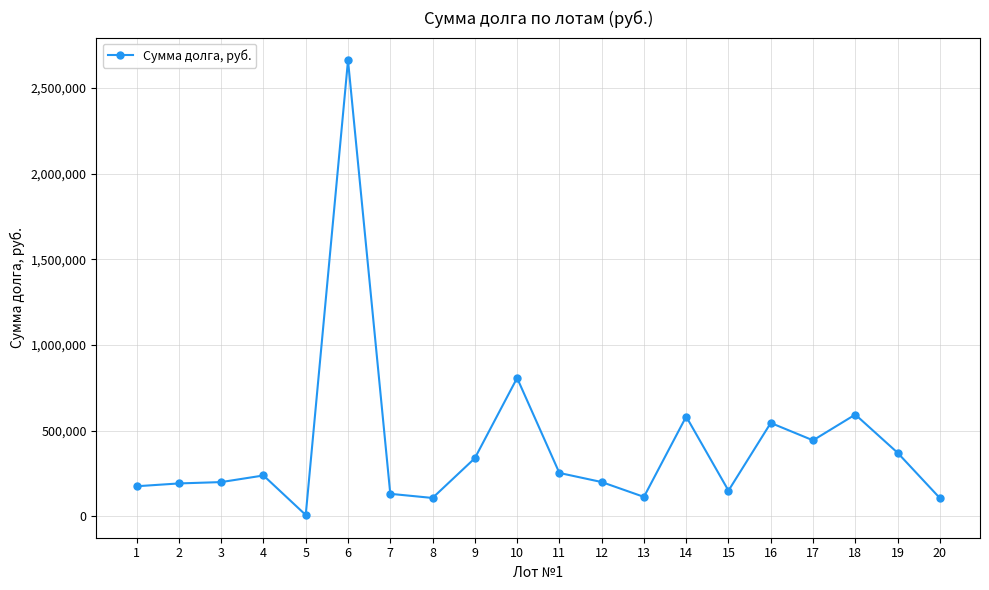

What is the value of the 5th point from the left?

8186.9